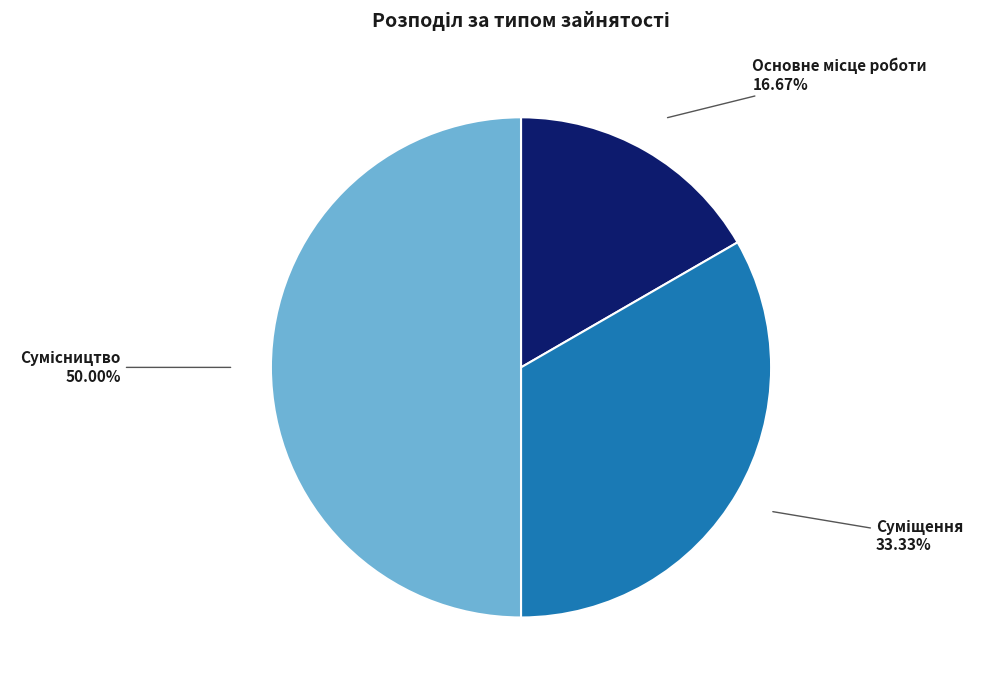

Count the number of slices in the pie.

3